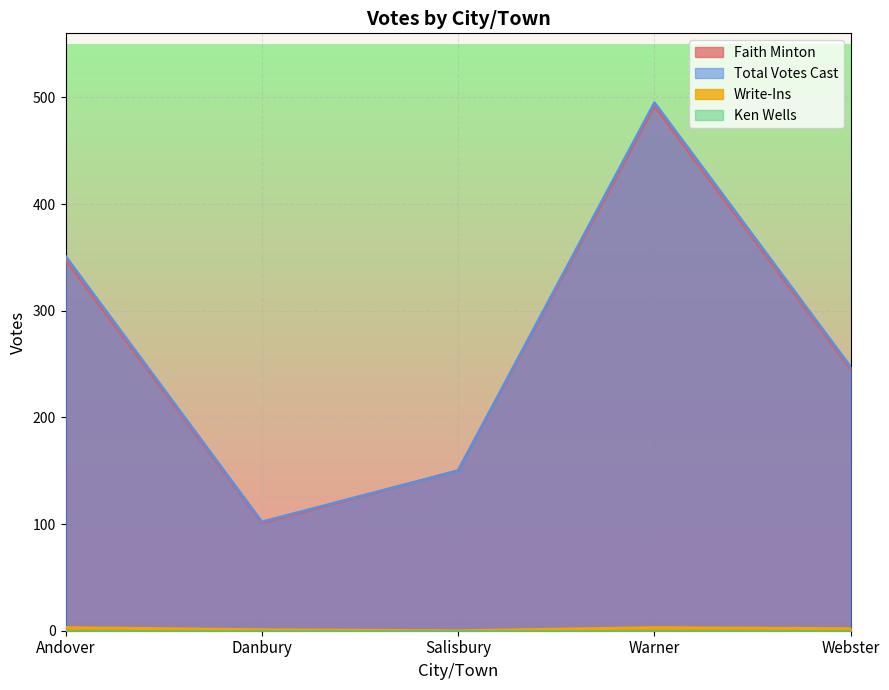

True or false: Faith Minton and Total Votes Cast intersect in this chart.

False